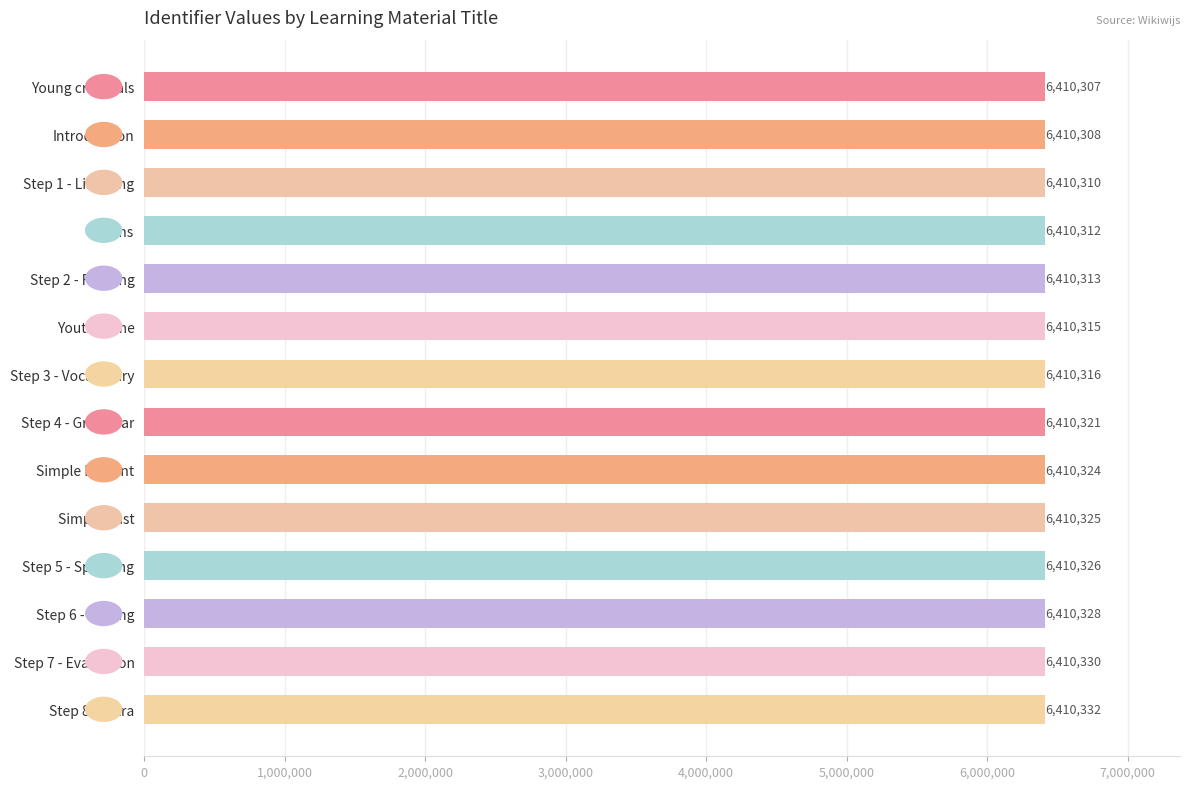

What is the change in value from Victims to Step 2 - Reading?

+1